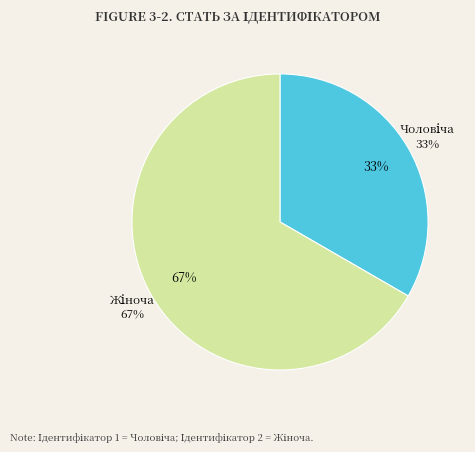

How many slices are in this pie chart?

2